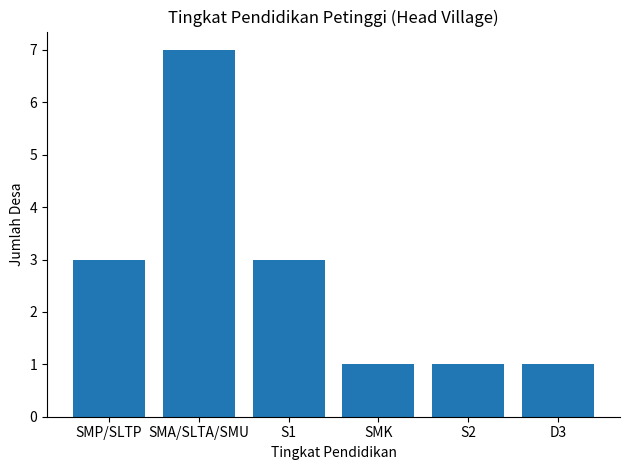

What is the value of the 4th bar from the left?

1